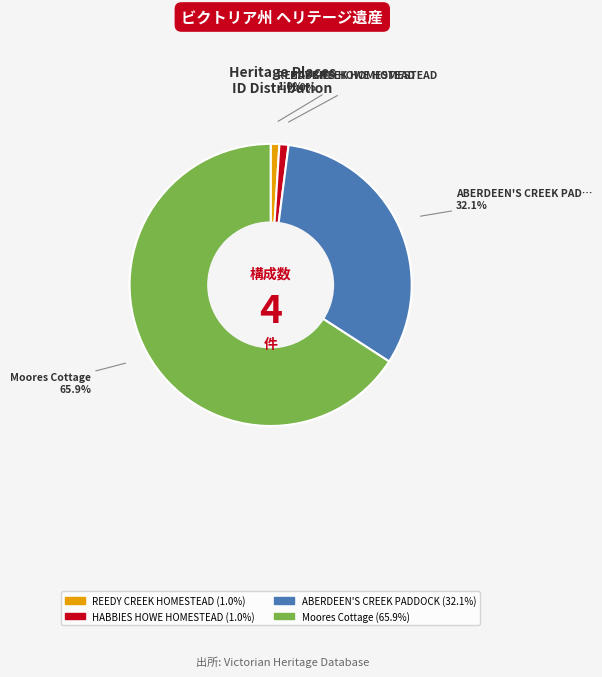

Between REEDY CREEK HOMESTEAD and ABERDEEN'S CREEK PADDOCK, which is larger?

ABERDEEN'S CREEK PADDOCK